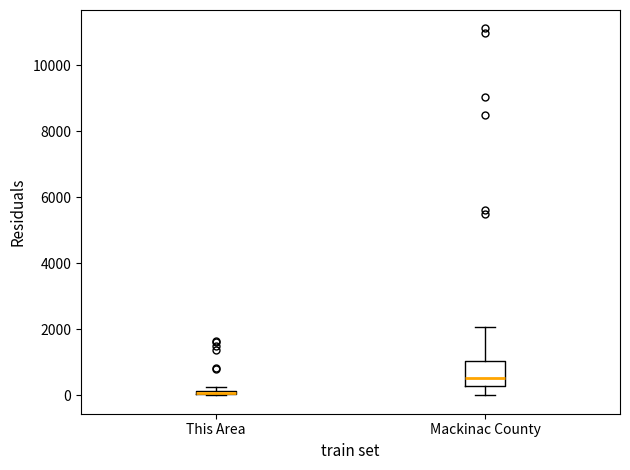

Which box is the tallest, from its lower edge to its upper edge?

Mackinac County